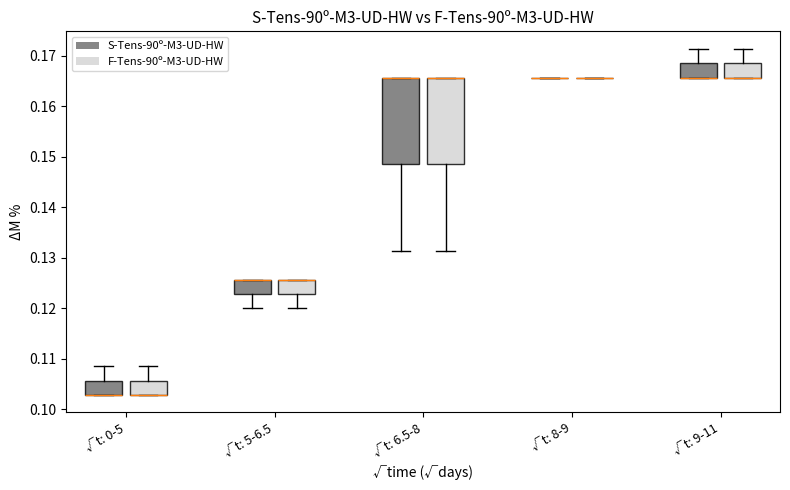

Reading left to right, transcribe this box plot: for each box, give where its median line is, the range the box spans, and where its two whiskers end, as read against the y-axis. The values are not printed on the chart, so give them approximately, as read against the axis.

√t: 0-5 (S-Tens-90º-M3-UD-HW): median 0.103 (drawn on the box's lower edge), box 0.103 to 0.106, whiskers 0.103 to 0.109
√t: 0-5 (F-Tens-90º-M3-UD-HW): median 0.103 (drawn on the box's lower edge), box 0.103 to 0.106, whiskers 0.103 to 0.109
√t: 5-6.5 (S-Tens-90º-M3-UD-HW): median 0.126 (drawn on the box's upper edge), box 0.123 to 0.126, whiskers 0.120 to 0.126
√t: 5-6.5 (F-Tens-90º-M3-UD-HW): median 0.126 (drawn on the box's upper edge), box 0.123 to 0.126, whiskers 0.120 to 0.126
√t: 6.5-8 (S-Tens-90º-M3-UD-HW): median 0.166 (drawn on the box's upper edge), box 0.149 to 0.166, whiskers 0.131 to 0.166
√t: 6.5-8 (F-Tens-90º-M3-UD-HW): median 0.166 (drawn on the box's upper edge), box 0.149 to 0.166, whiskers 0.131 to 0.166
√t: 8-9 (S-Tens-90º-M3-UD-HW): box collapsed to a line at 0.166, whiskers 0.166 to 0.166
√t: 8-9 (F-Tens-90º-M3-UD-HW): box collapsed to a line at 0.166, whiskers 0.166 to 0.166
√t: 9-11 (S-Tens-90º-M3-UD-HW): median 0.166 (drawn on the box's lower edge), box 0.166 to 0.169, whiskers 0.166 to 0.171
√t: 9-11 (F-Tens-90º-M3-UD-HW): median 0.166 (drawn on the box's lower edge), box 0.166 to 0.169, whiskers 0.166 to 0.171